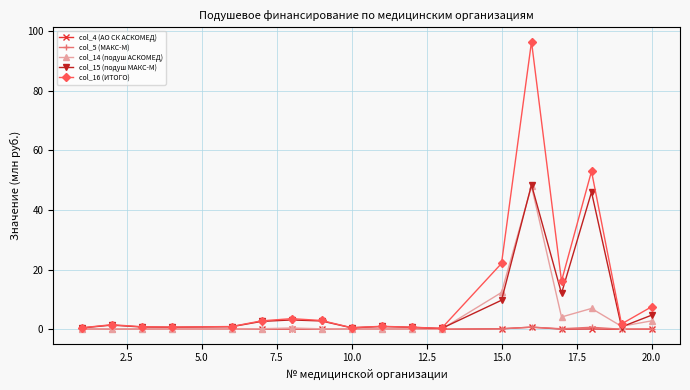

What is the maximum value for col_14 (подуш АСКОМЕД)?

48.0